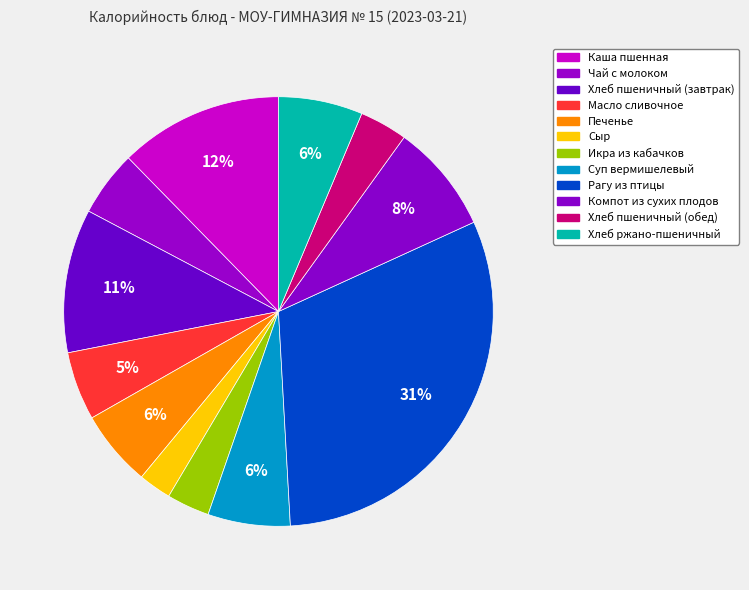

Is the sum of Хлеб пшеничный (обед) and Масло сливочное greater than half?

No